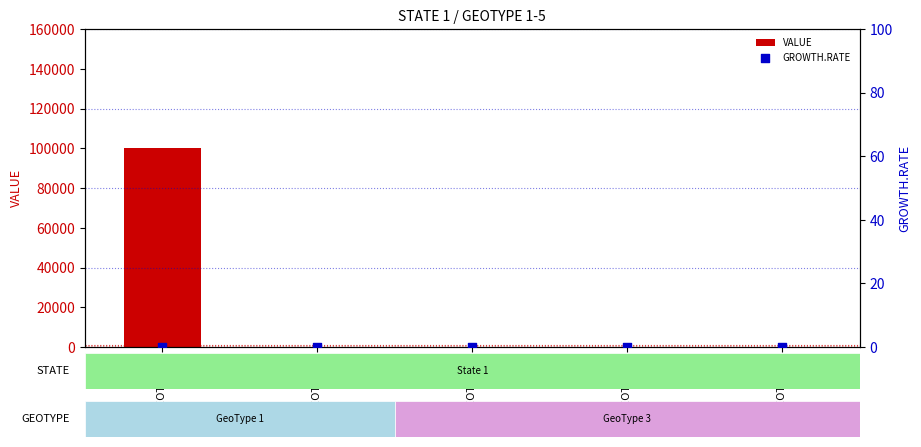

Is the value of GROWTH.RATE at GEOTYPE 2 greater than the value of VALUE at GEOTYPE 3?

No